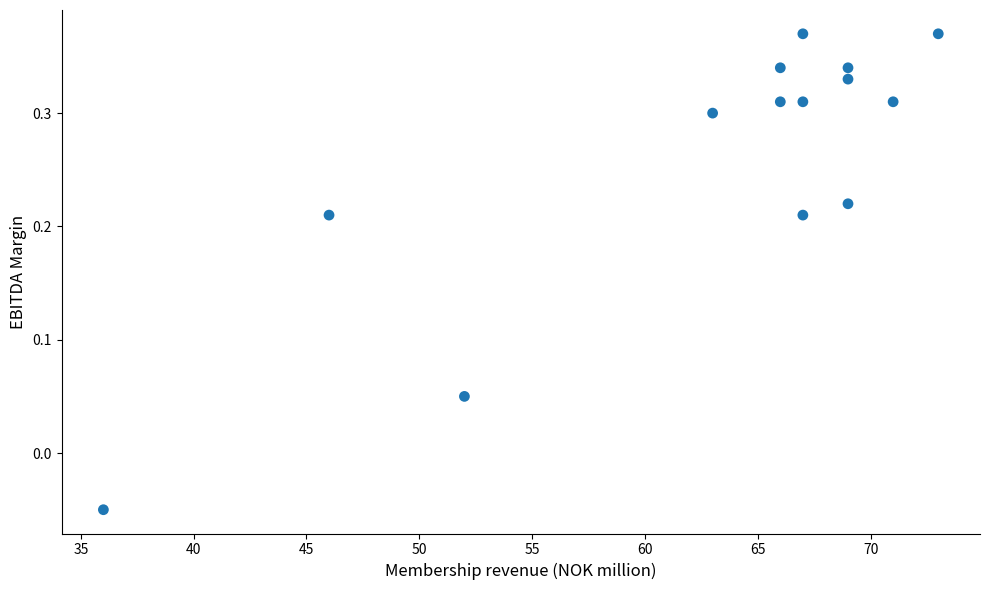

What is the range of X values (max minus min)?

37.0